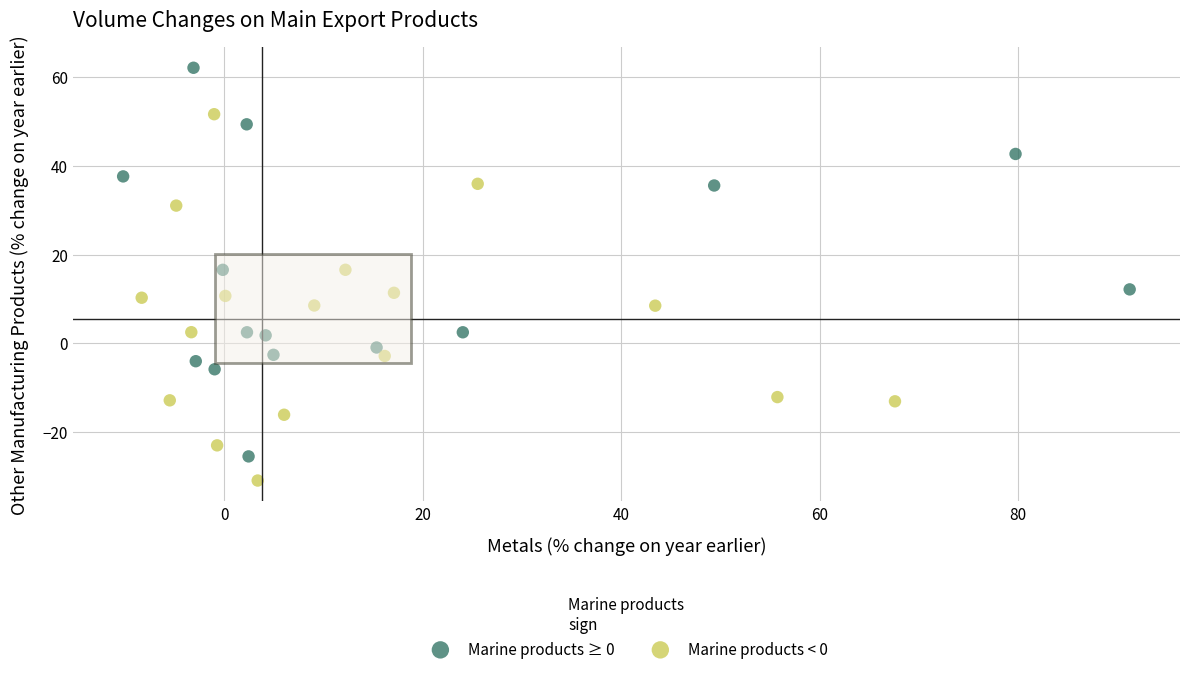

Which series contains the highest Y value?

Marine products ≥ 0